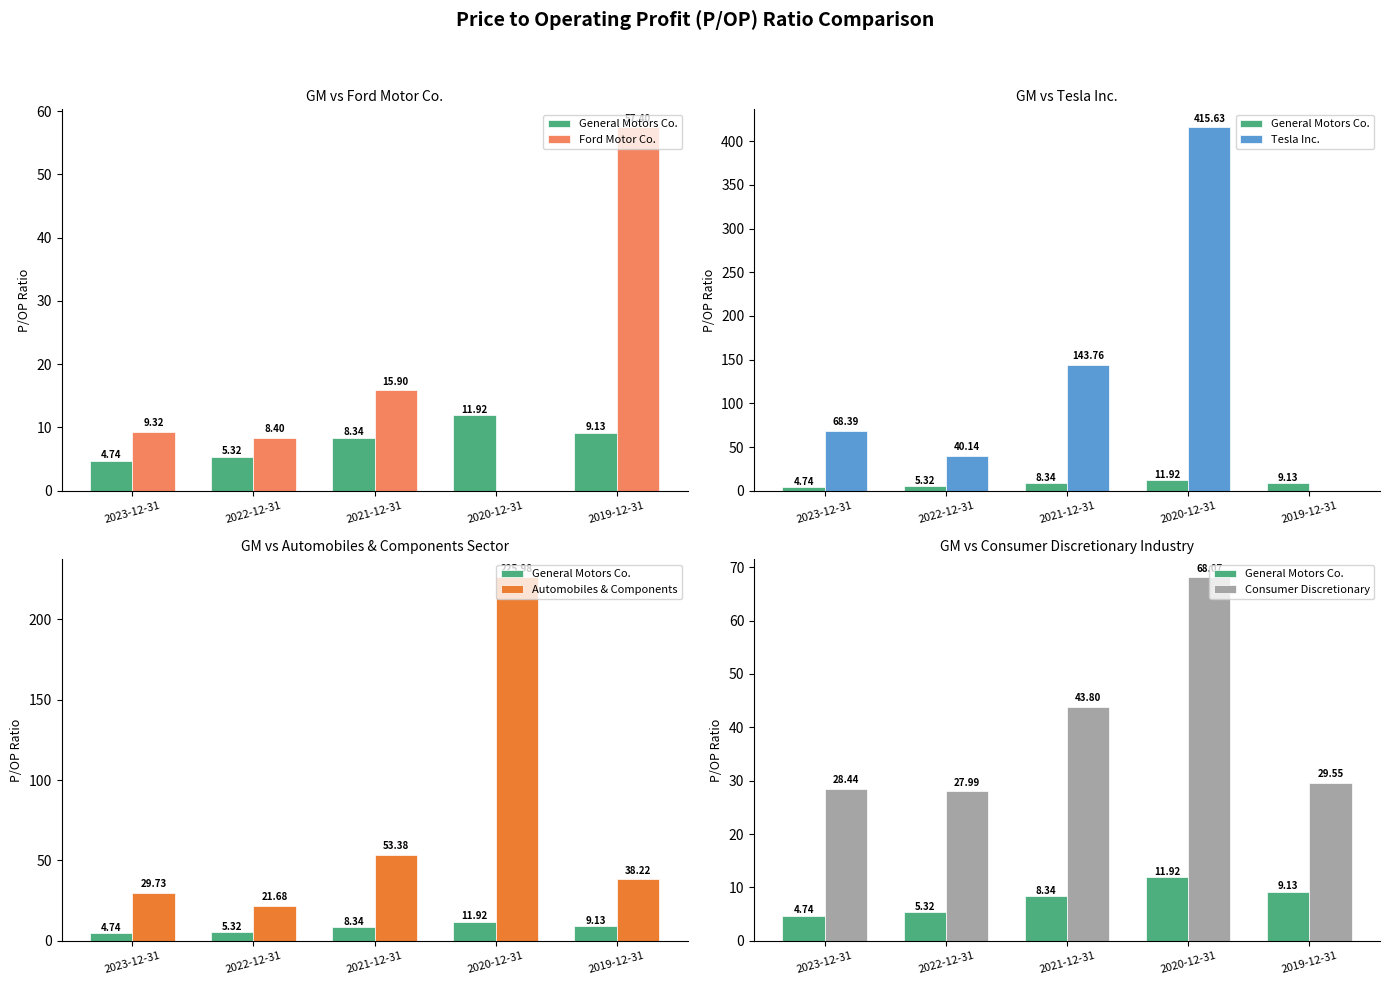

Reading right to left, extract all data points from this chart.

General Motors Co.: 9.1	11.9	8.3	5.3	4.7
Ford Motor Co.: 57.4	0.0	15.9	8.4	9.3
Tesla Inc.: 0.0	415.6	143.8	40.1	68.4
Automobiles & Components: 38.2	226.0	53.4	21.7	29.7
Consumer Discretionary: 29.6	68.1	43.8	28.0	28.4